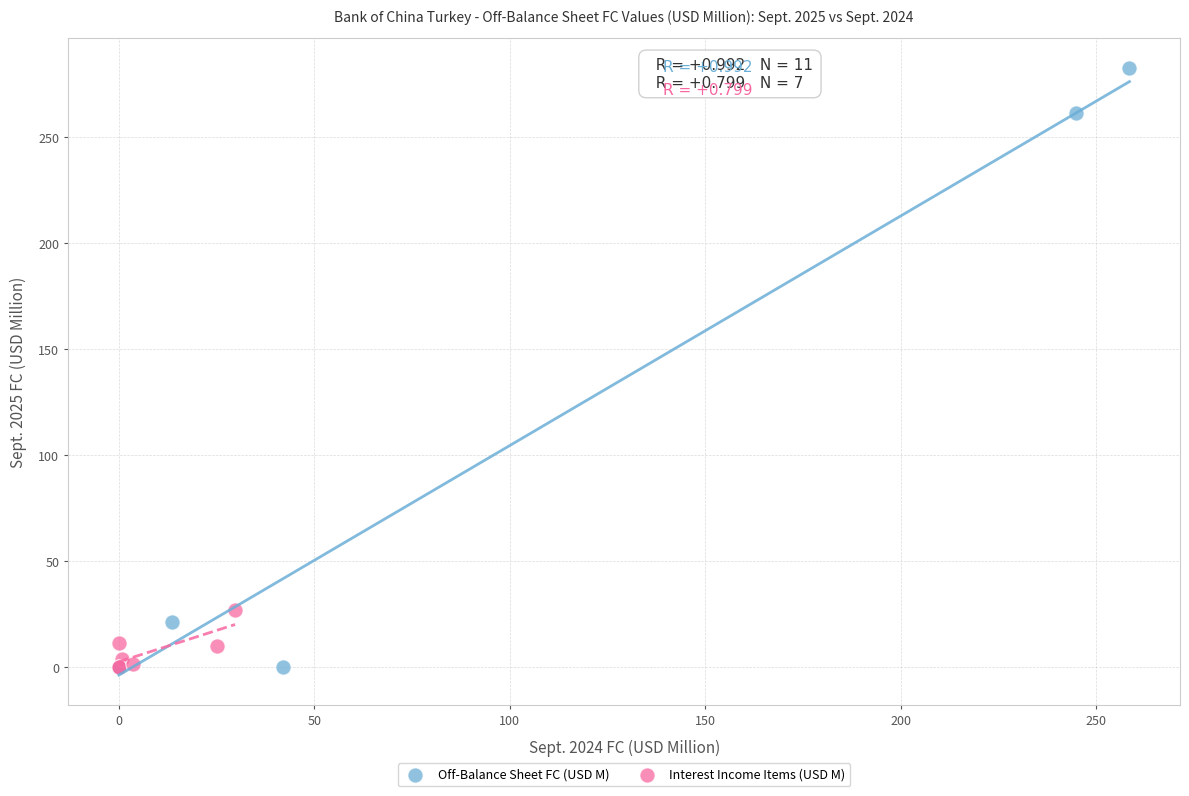

Which series has the widest spread of Y values?

Off-Balance Sheet FC (USD M)